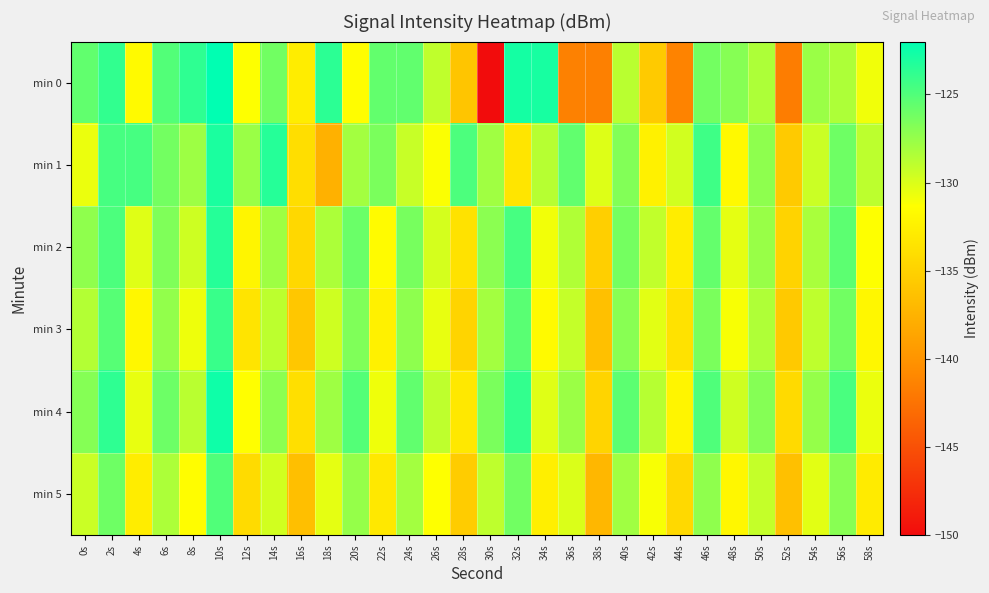

At which category does the chart reach its peak across all series?

10s